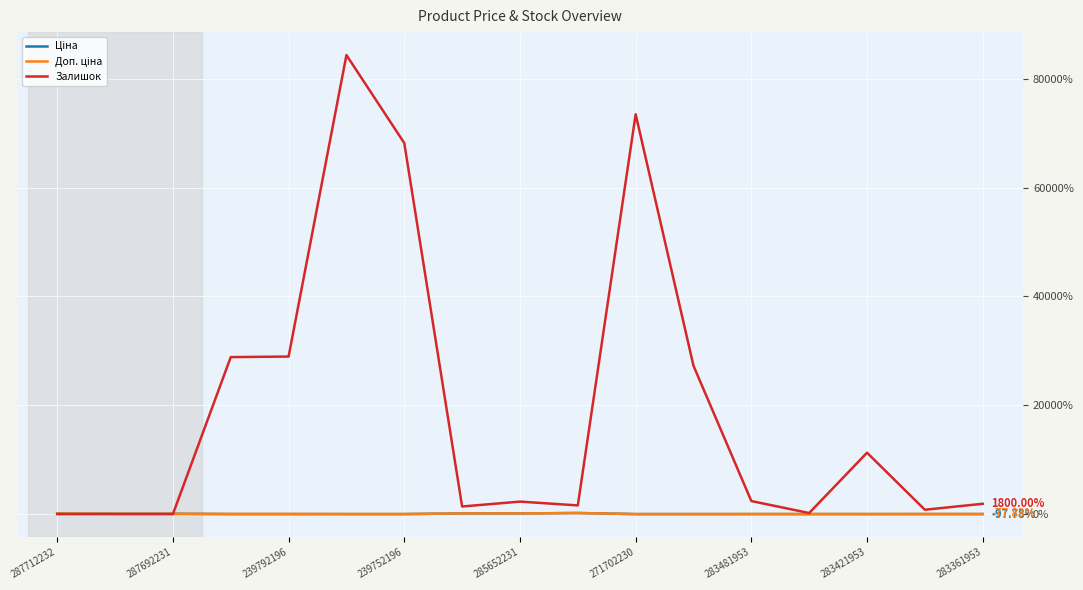

Which series has the widest spread of values?

Залишок